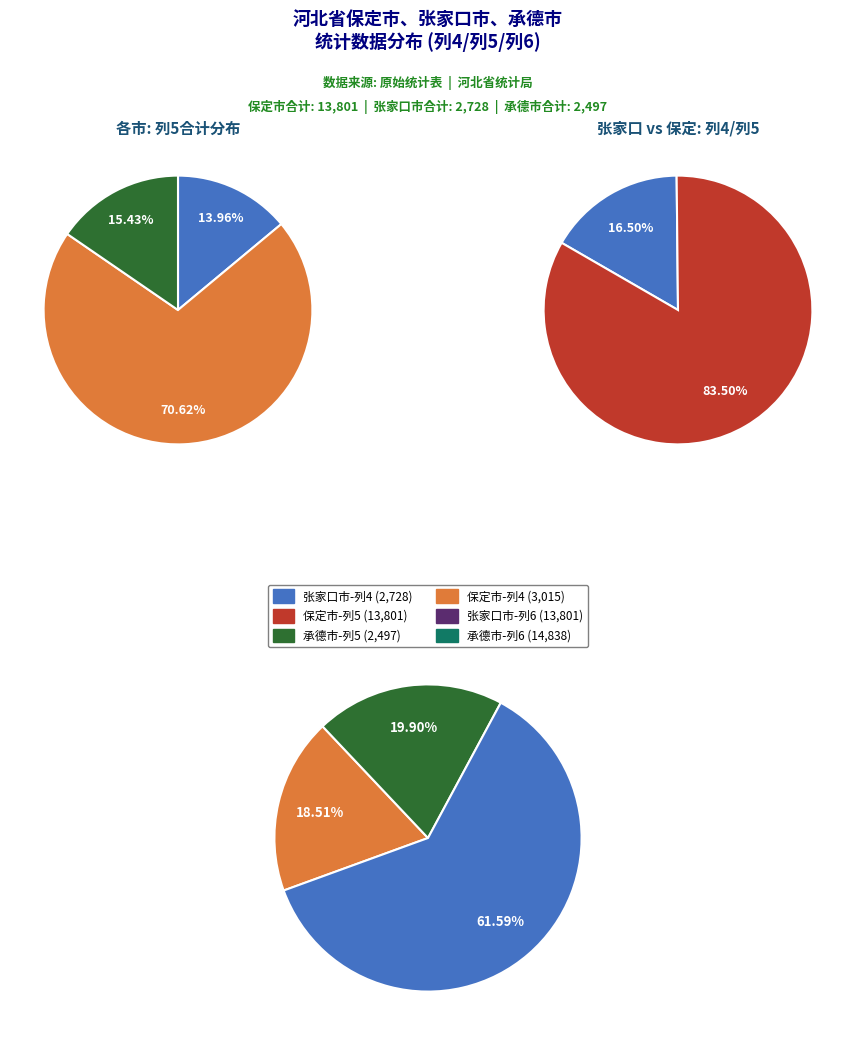

To the nearest percent, what is the difference between the 保定市 and 承德市 slice percentages?

55%